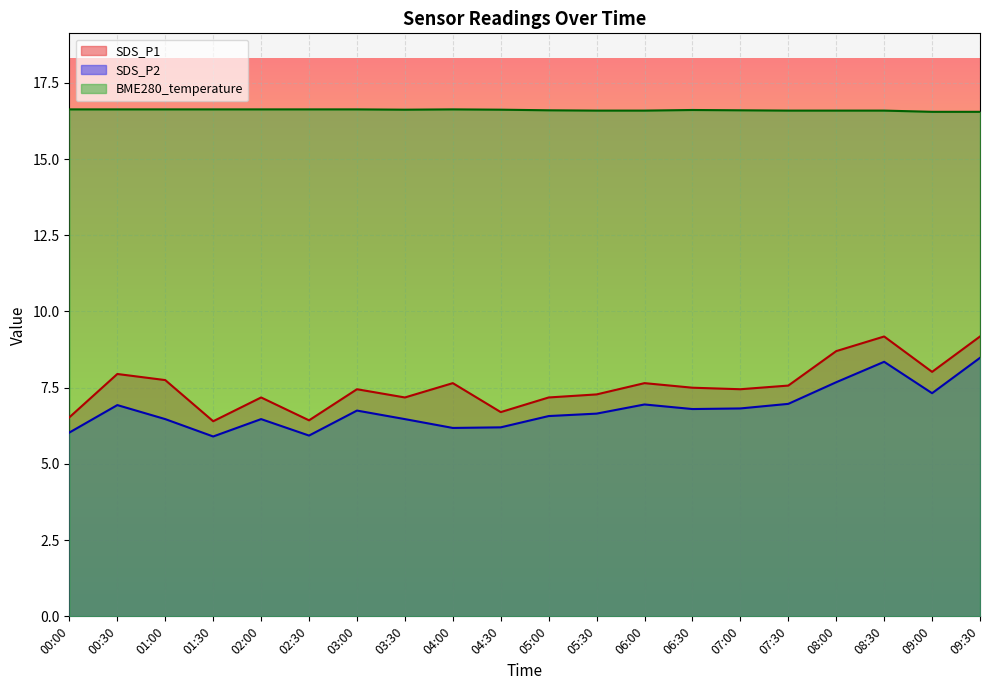

What is the label of the 10th point from the right?

05:00